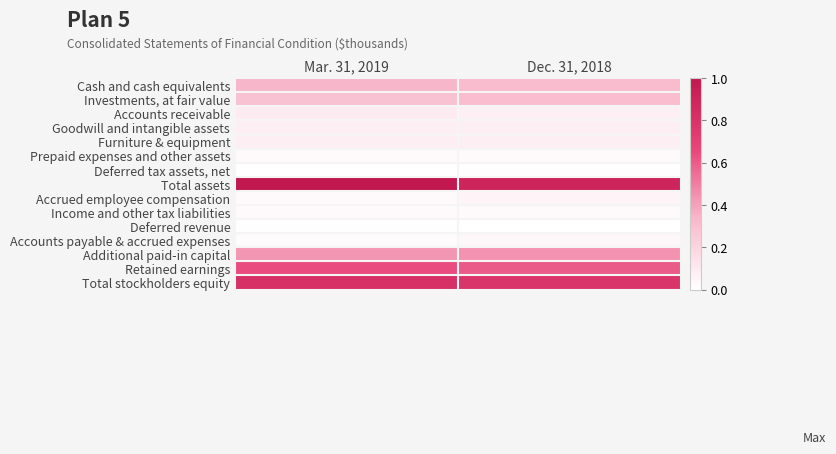

Reading left to right, extract all data points from this chart.

Cash and cash equivalents: Mar. 31, 2019=0.3	Dec. 31, 2018=0.3
Investments, at fair value: Mar. 31, 2019=0.3	Dec. 31, 2018=0.3
Accounts receivable: Mar. 31, 2019=0.1	Dec. 31, 2018=0.1
Goodwill and intangible assets: Mar. 31, 2019=0.1	Dec. 31, 2018=0.1
Furniture & equipment: Mar. 31, 2019=0.1	Dec. 31, 2018=0.1
Prepaid expenses and other assets: Mar. 31, 2019=0.0	Dec. 31, 2018=0.0
Deferred tax assets, net: Mar. 31, 2019=0.0	Dec. 31, 2018=0.0
Total assets: Mar. 31, 2019=1.0	Dec. 31, 2018=0.9
Accrued employee compensation: Mar. 31, 2019=0.0	Dec. 31, 2018=0.1
Income and other tax liabilities: Mar. 31, 2019=0.0	Dec. 31, 2018=0.0
Deferred revenue: Mar. 31, 2019=0.0	Dec. 31, 2018=0.0
Accounts payable & accrued expenses: Mar. 31, 2019=0.0	Dec. 31, 2018=0.0
Additional paid-in capital: Mar. 31, 2019=0.4	Dec. 31, 2018=0.4
Retained earnings: Mar. 31, 2019=0.6	Dec. 31, 2018=0.6
Total stockholders equity: Mar. 31, 2019=0.8	Dec. 31, 2018=0.8